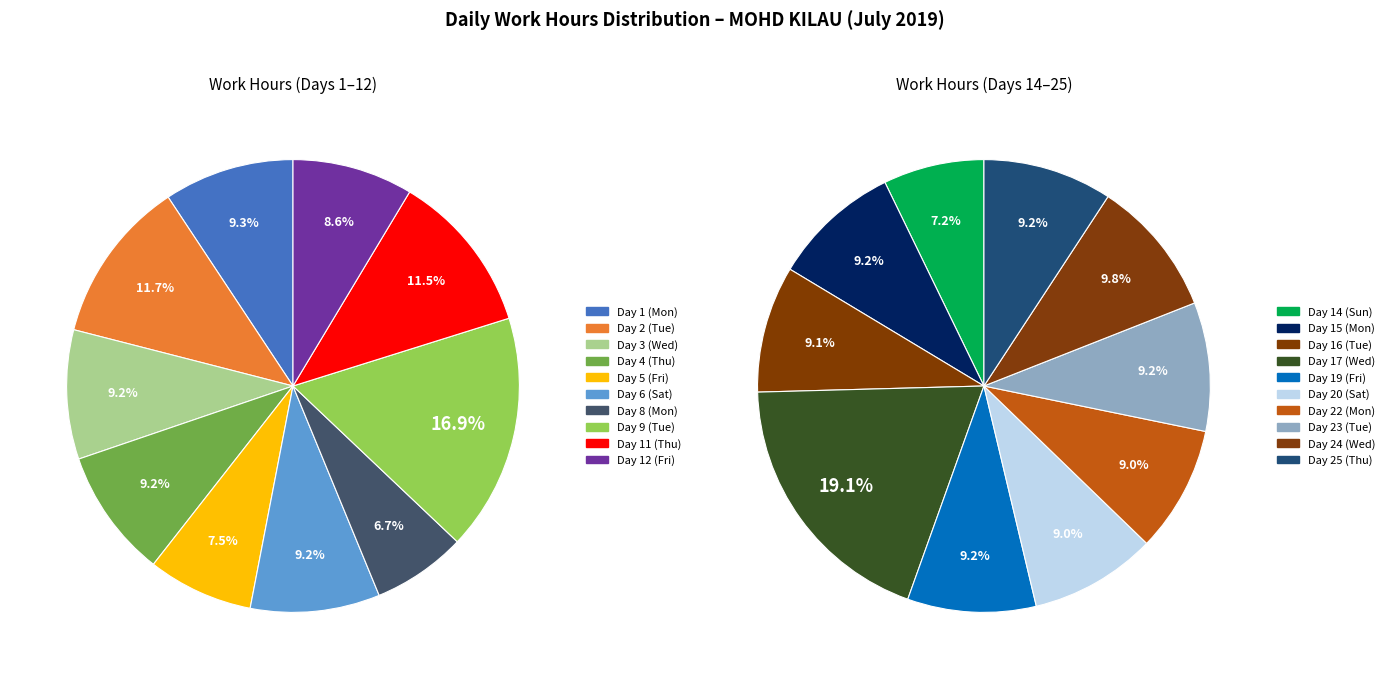

Is it true that Day 8 (Mon) is 17% of the pie?

False